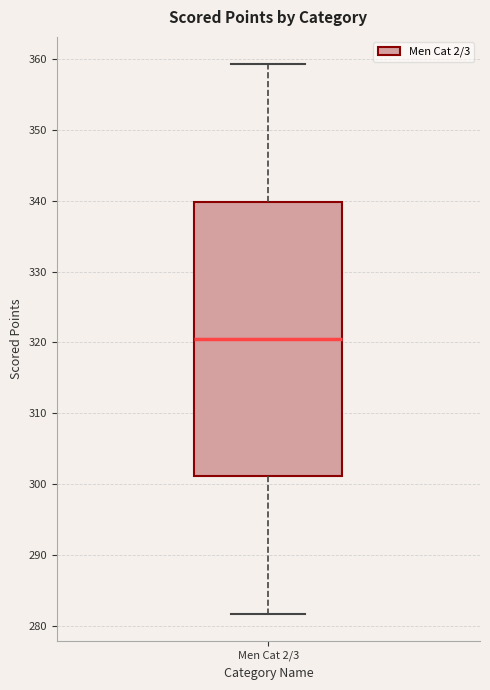

Transcribe this box plot: give where the median line is, the range the box spans, and where the two whiskers end, as read against the y-axis. The values are not printed on the chart, so give them approximately, as read against the axis.

median 320, box 301 to 340, whiskers 282 to 359